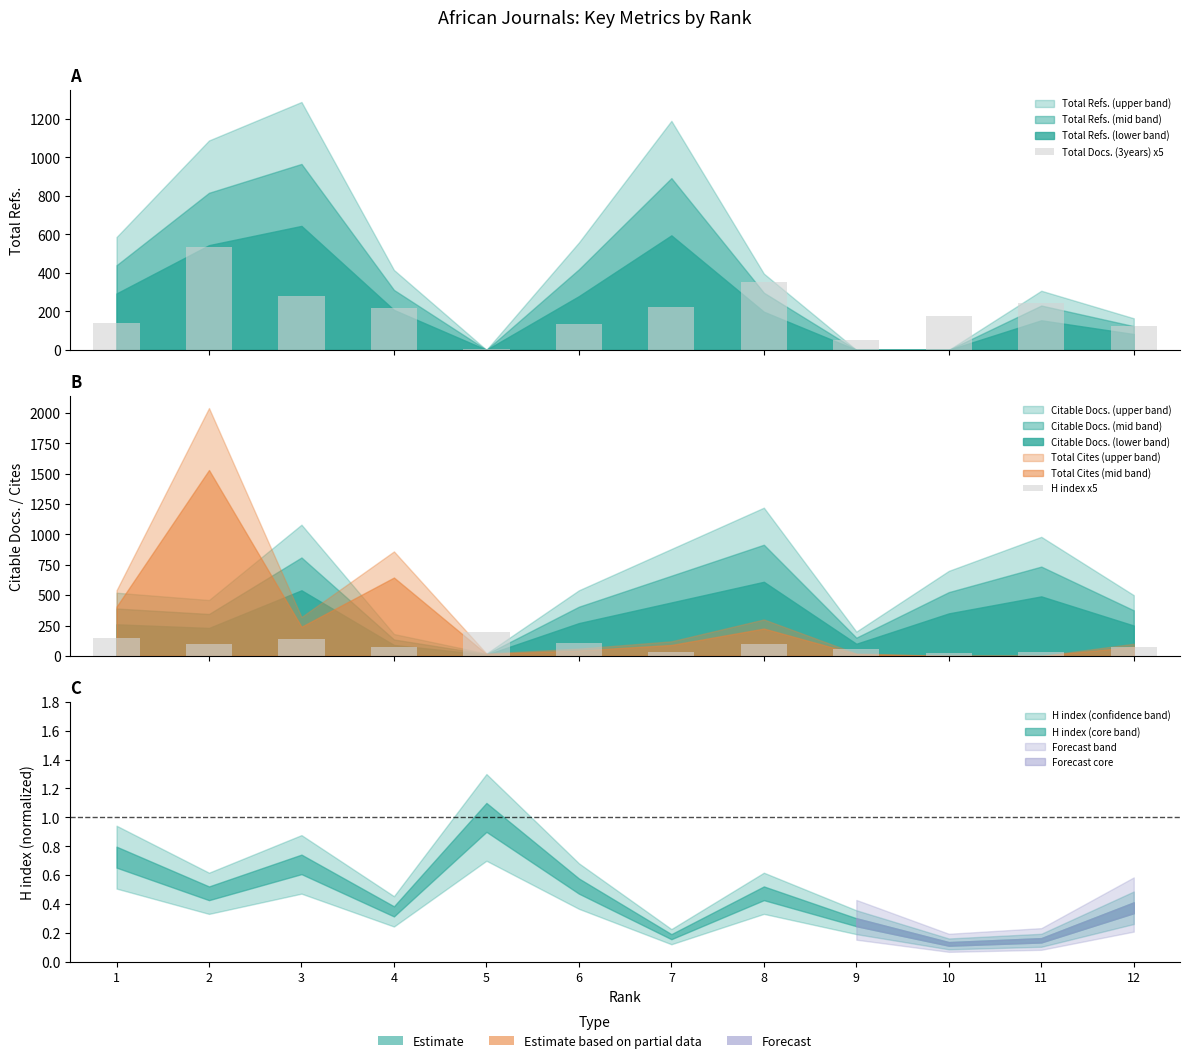

True or false: H index x5 has a value of 55 at 9.

True